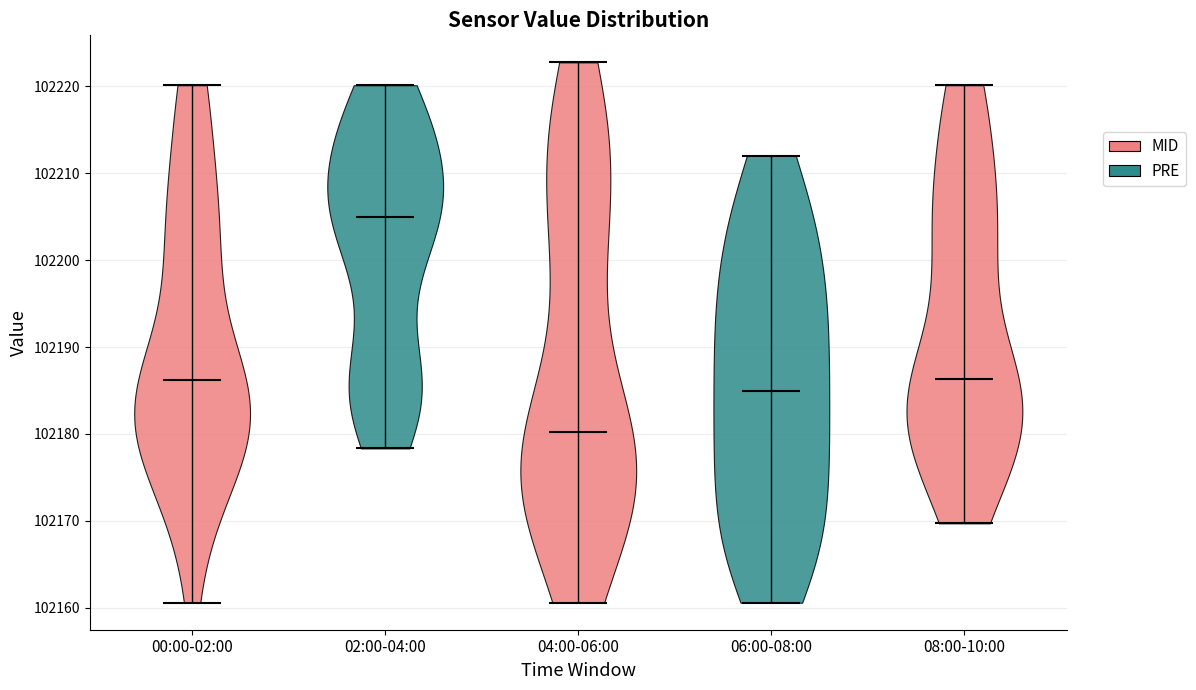

Reading left to right, read every violin against the y-axis: where its median line is, and the lowest and highest points it reaches. The values are not printed on the chart, so give them approximately, as read against the axis.

00:00-02:00: median line 102186, lowest point 102161, highest point 102220
02:00-04:00: median line 102205, lowest point 102178, highest point 102220
04:00-06:00: median line 102180, lowest point 102161, highest point 102223
06:00-08:00: median line 102185, lowest point 102161, highest point 102212
08:00-10:00: median line 102186, lowest point 102170, highest point 102220